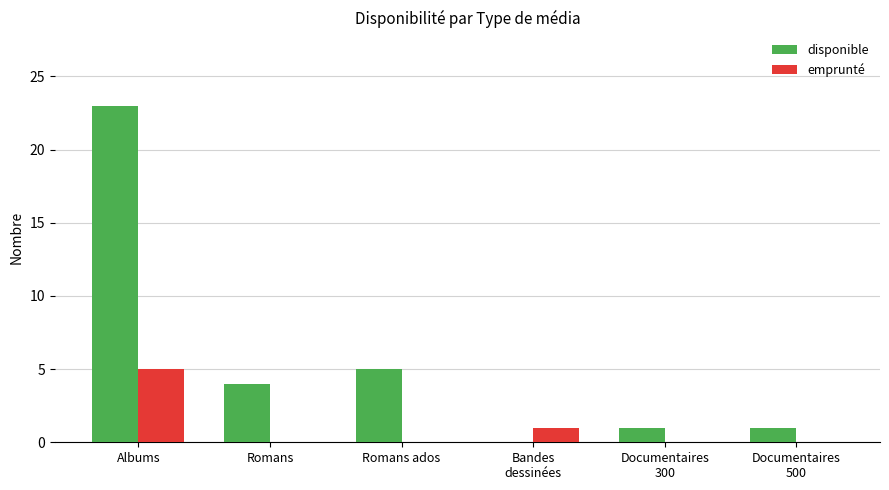

Reading right to left, what are all the values shown in this chart?

disponible: 1	1	0	5	4	23
emprunté: 0	0	1	0	0	5